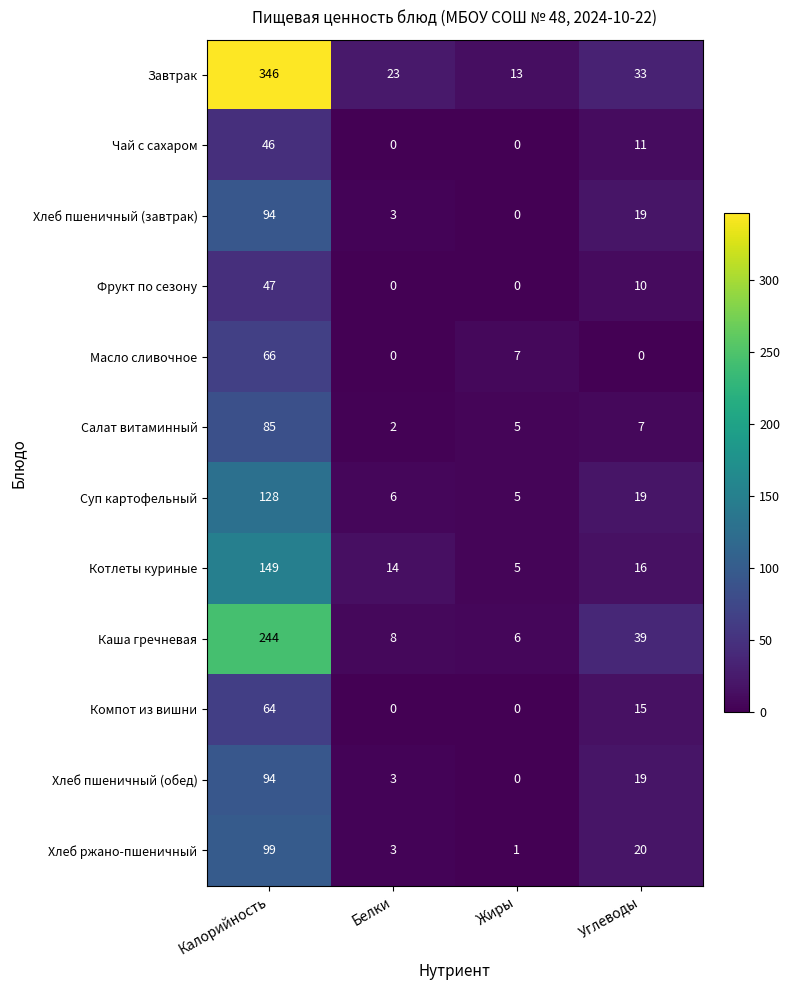

What is the highest value of the Каша гречневая series?

244